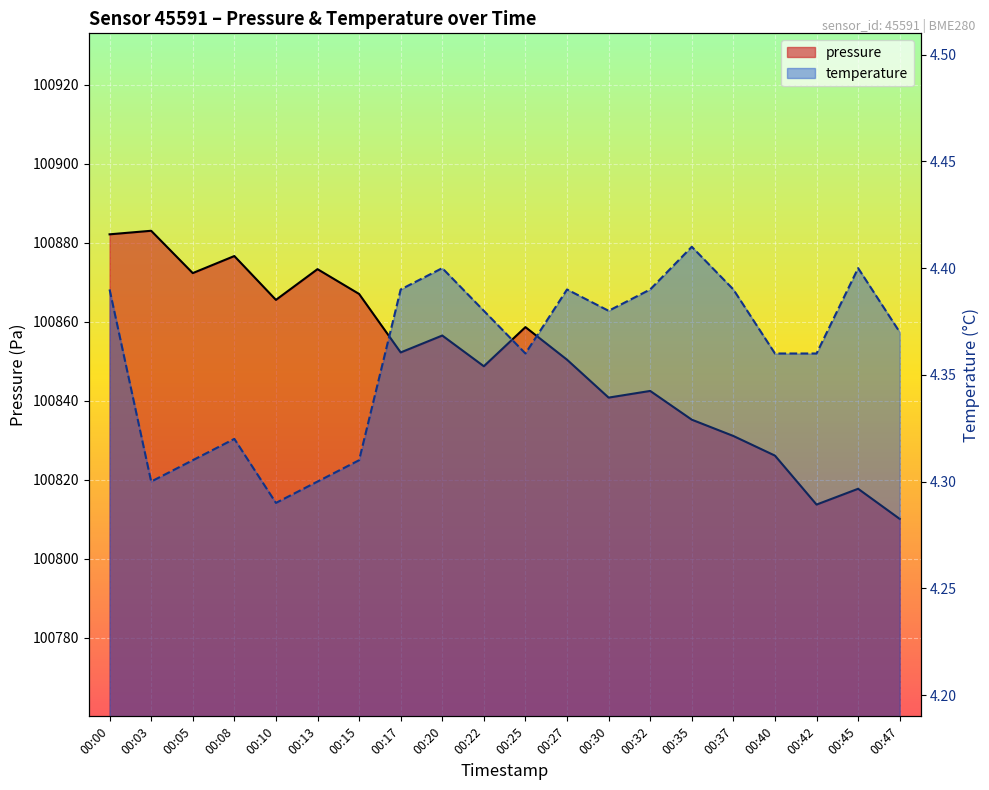

True or false: temperature has more than 1 interior local peaks.

True